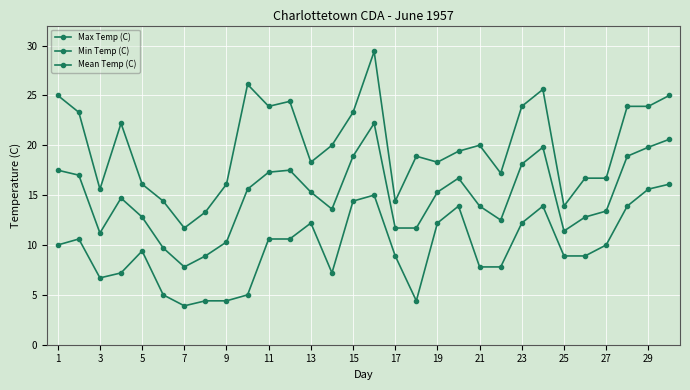

What is the sum of all Max Temp (C) values?

600.9